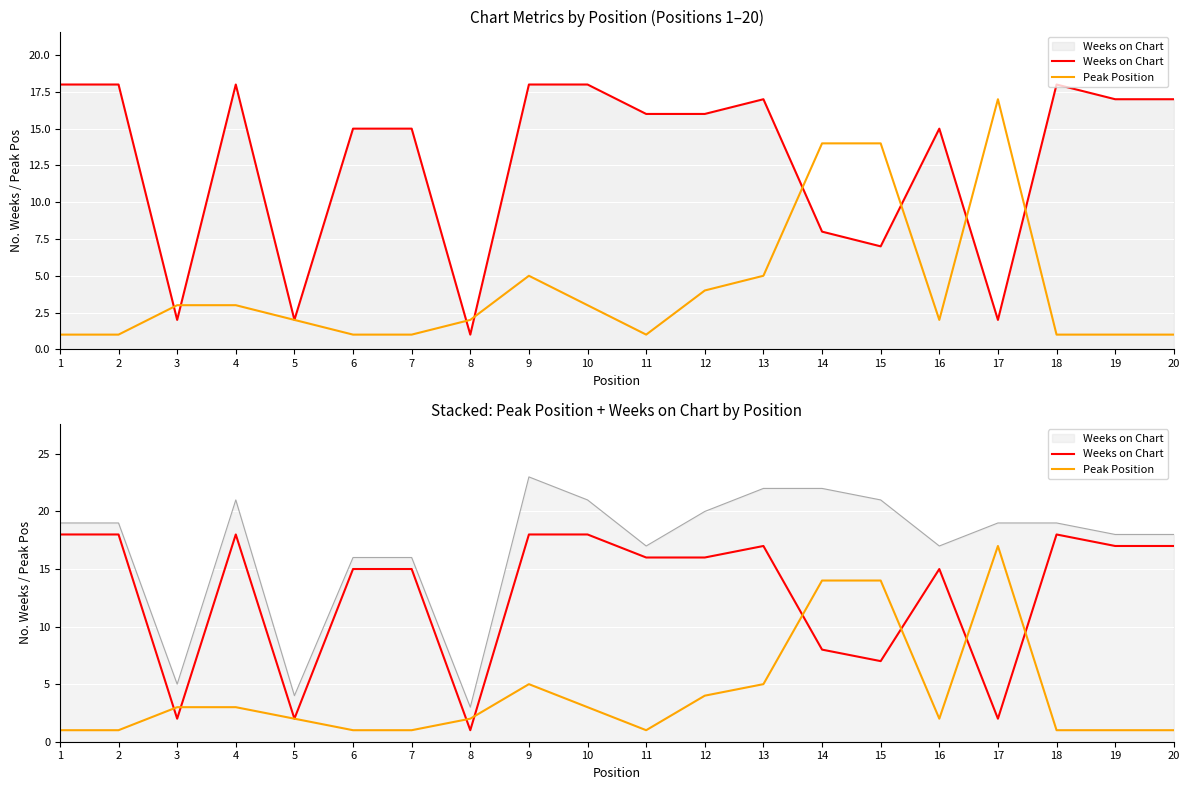

At which label does Weeks on Chart first exceed 16?

1